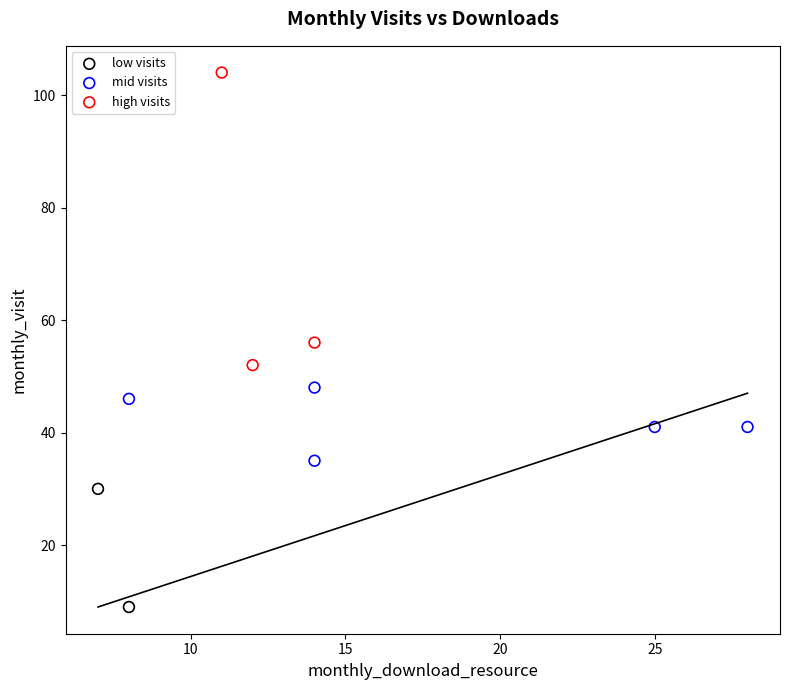

Which series reaches the maximum Y coordinate?

high visits